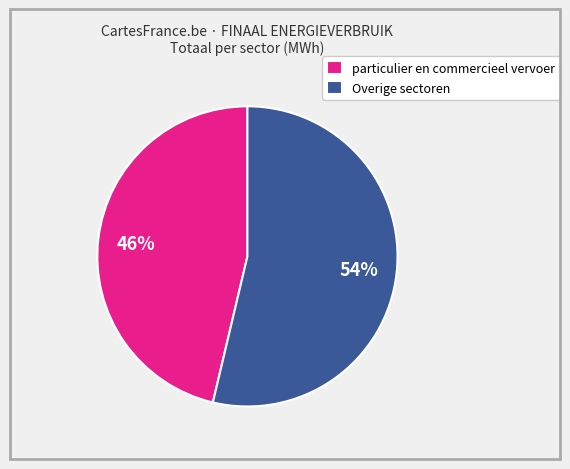

Does any single category account for the majority?

Yes